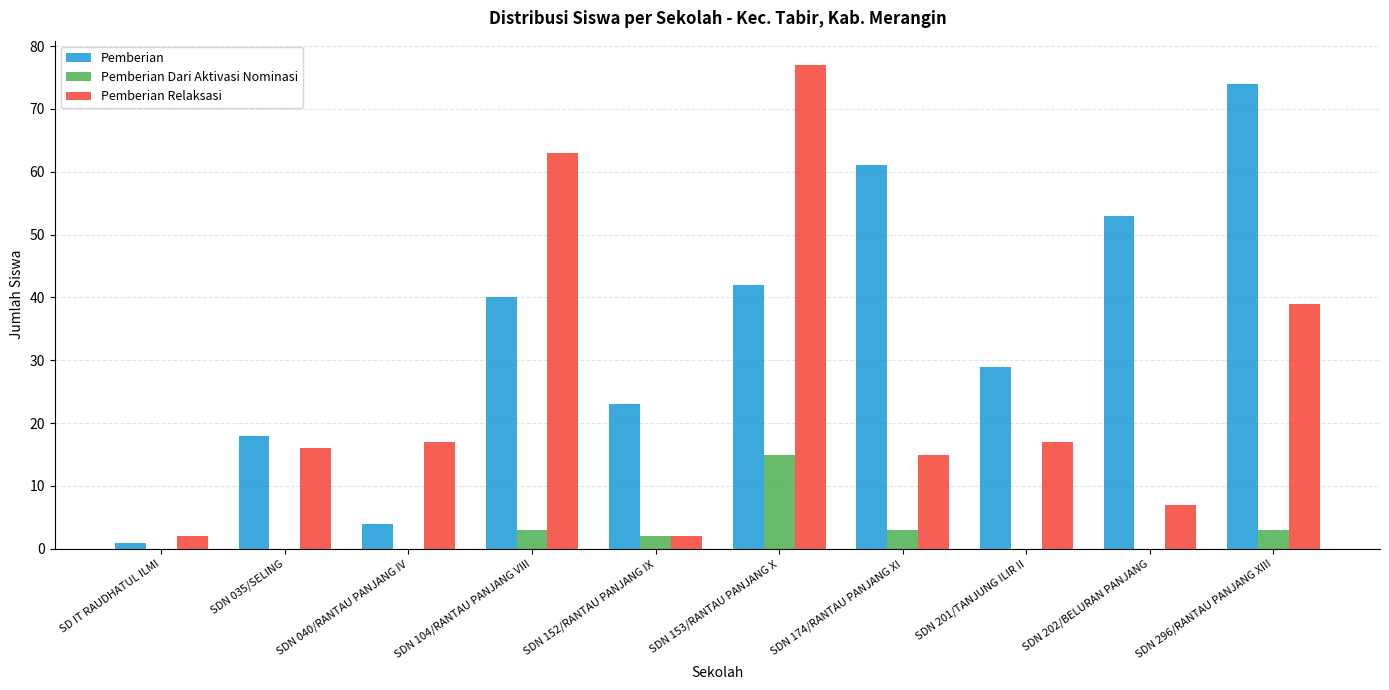

The value of Pemberian at SDN 201/TANJUNG ILIR II is 29. True or false?

True